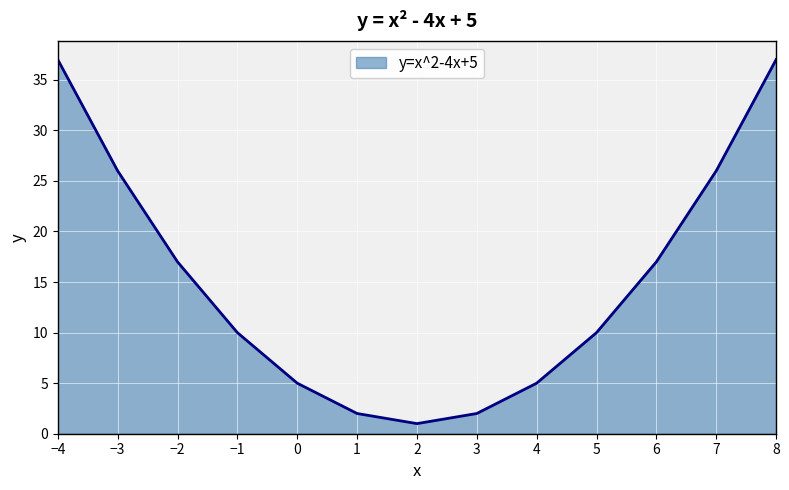

Reading left to right, transcribe all the data shown in this chart.

−4=37	−3=26	−2=17	−1=10	0=5	1=2	2=1	3=2	4=5	5=10	6=17	7=26	8=37